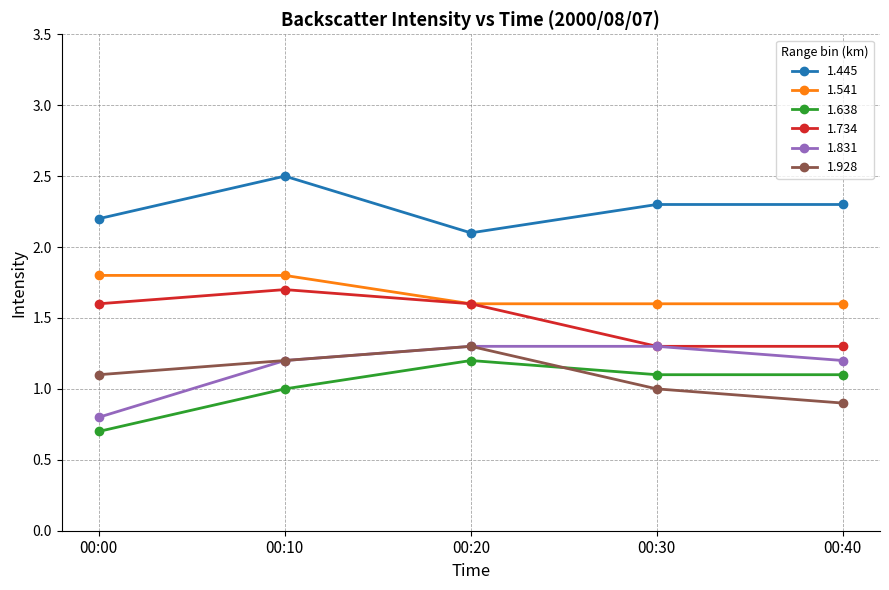

What is the greatest value displayed?

2.5